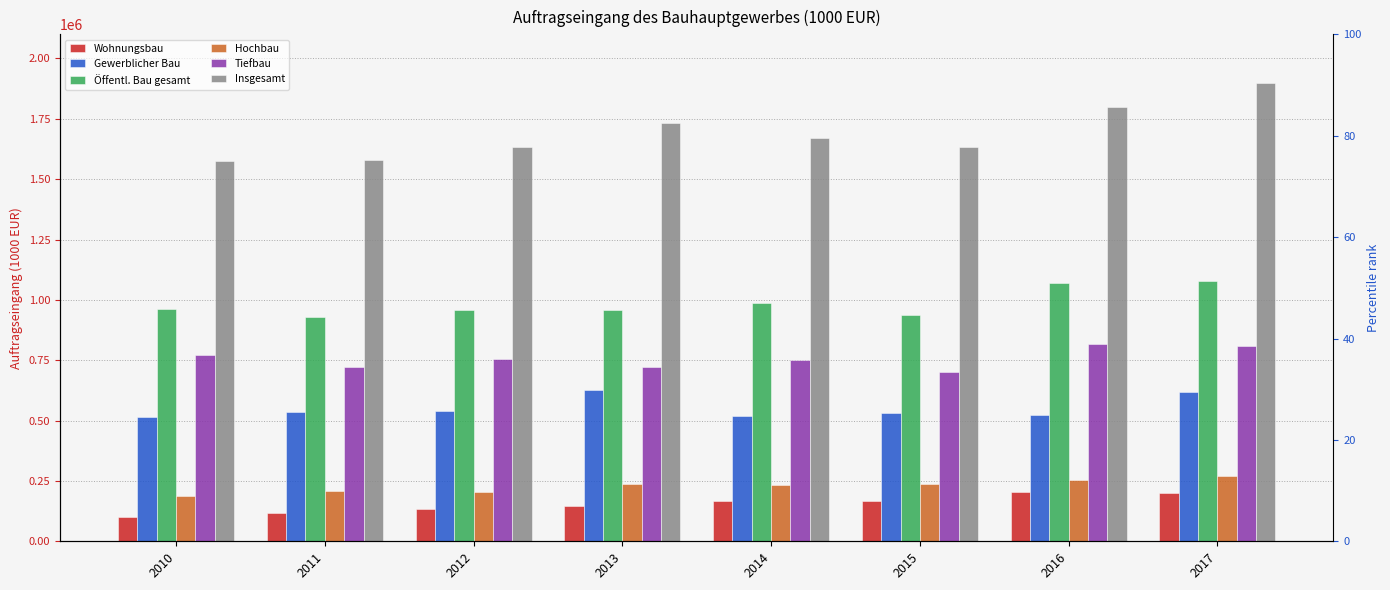

Reading left to right, transcribe all the data shown in this chart.

Wohnungsbau: 2010=101422.6	2011=117069.2	2012=135038.4	2013=147986.5	2014=167494.4	2015=164818.1	2016=205171.3	2017=201507.2
Gewerblicher Bau: 2010=514404.0	2011=535075.9	2012=539763.3	2013=627494.0	2014=517249.9	2015=532958.6	2016=522762.9	2017=618938.0
Öffentl. Bau gesamt: 2010=961510.1	2011=927155.2	2012=958519.5	2013=957886.9	2014=985517.9	2015=936917.5	2016=1071828.3	2017=1077540.1
Hochbau: 2010=188870.1	2011=207246.3	2012=204271.5	2013=236695.2	2014=234186.2	2015=235580.3	2016=252662.4	2017=269117.7
Tiefbau: 2010=772640.0	2011=719908.9	2012=754247.9	2013=721191.7	2014=751331.7	2015=701337.1	2016=819165.9	2017=808422.4
Insgesamt: 2010=1577336.8	2011=1579300.2	2012=1633321.2	2013=1733367.5	2014=1670262.1	2015=1634694.2	2016=1799762.5	2017=1897985.3